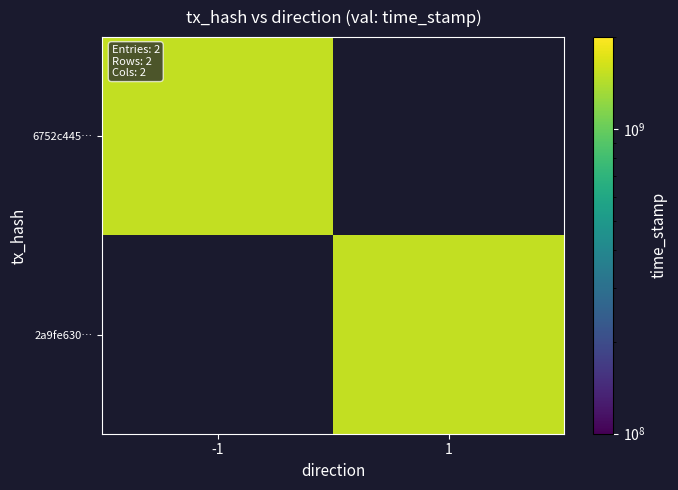

How many categories are shown in the chart?

2